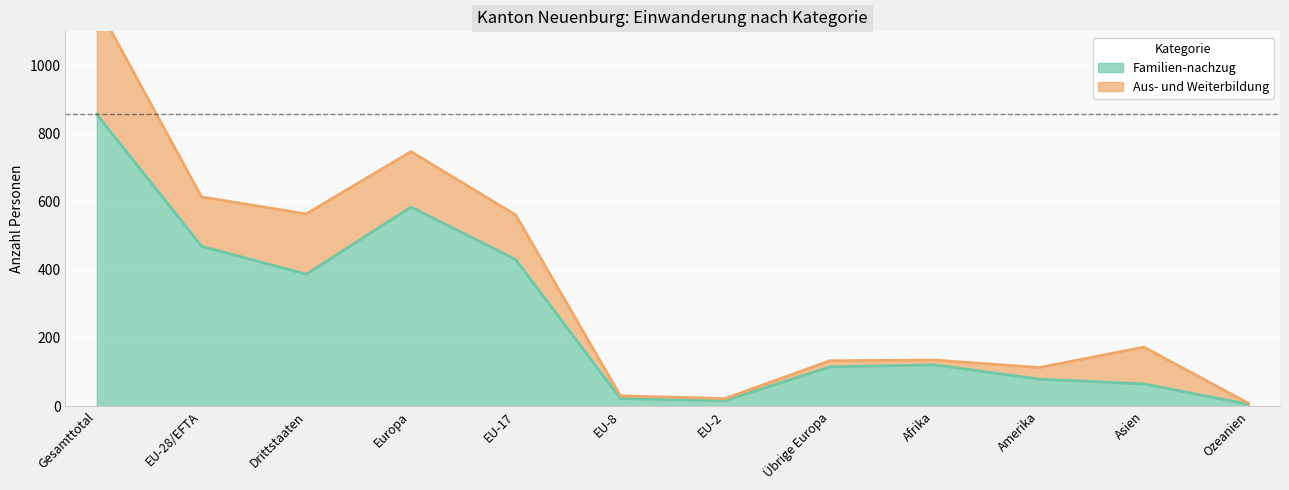

What is the difference between the values at EU-2 and EU-17?

414